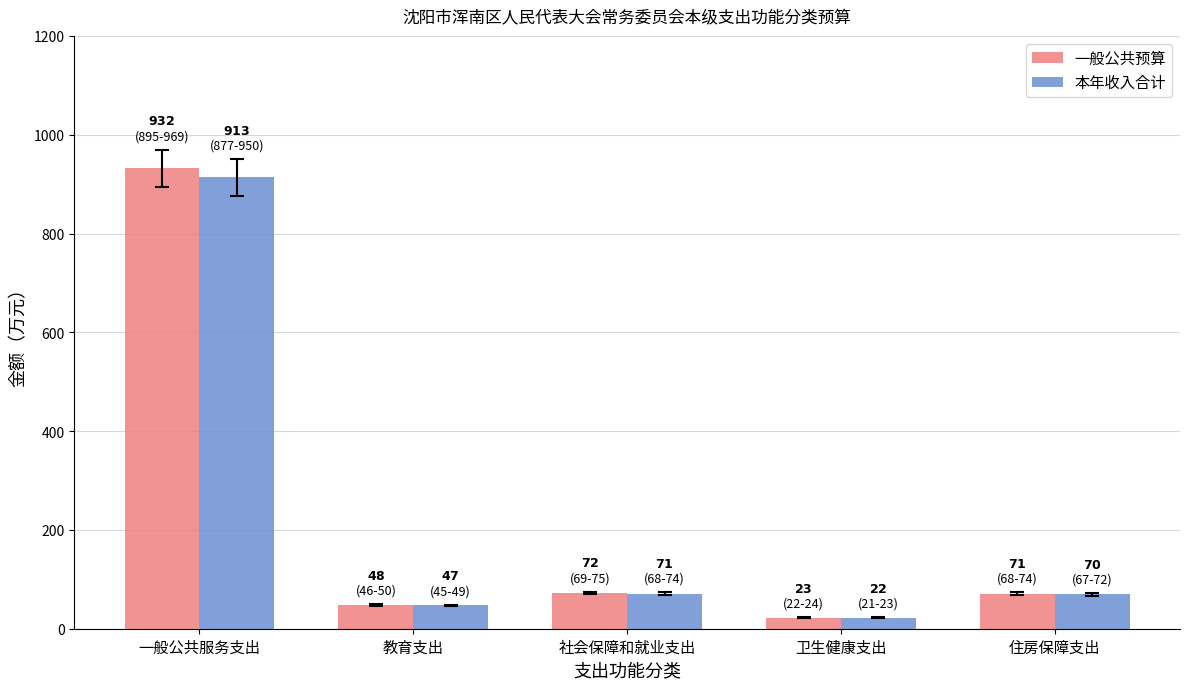

Is it true that 本年收入合计 equals 70.9 at 社会保障和就业支出?

True